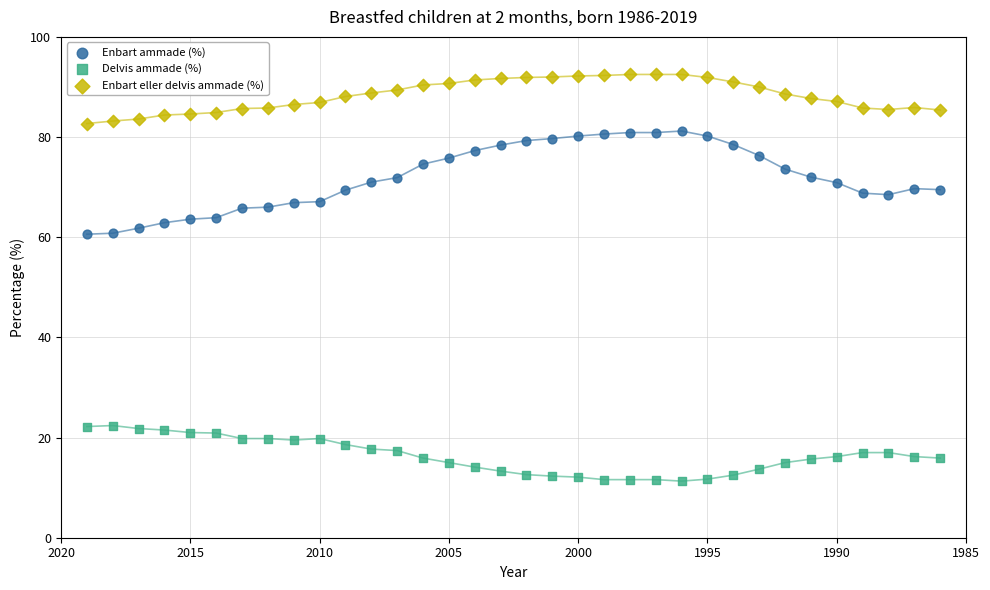

Across all data points, what is the range of X values (max minus min)?

33.0